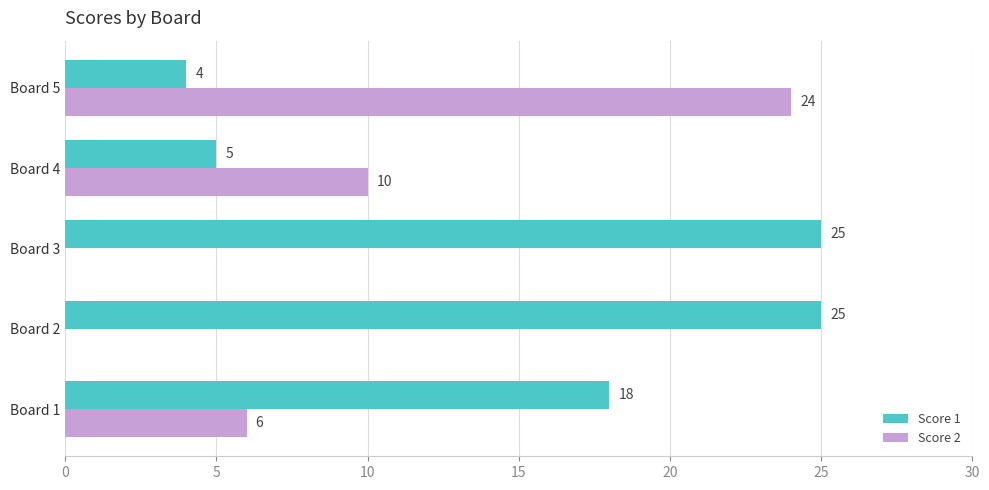

What are all the series names shown in the legend?

Score 1, Score 2